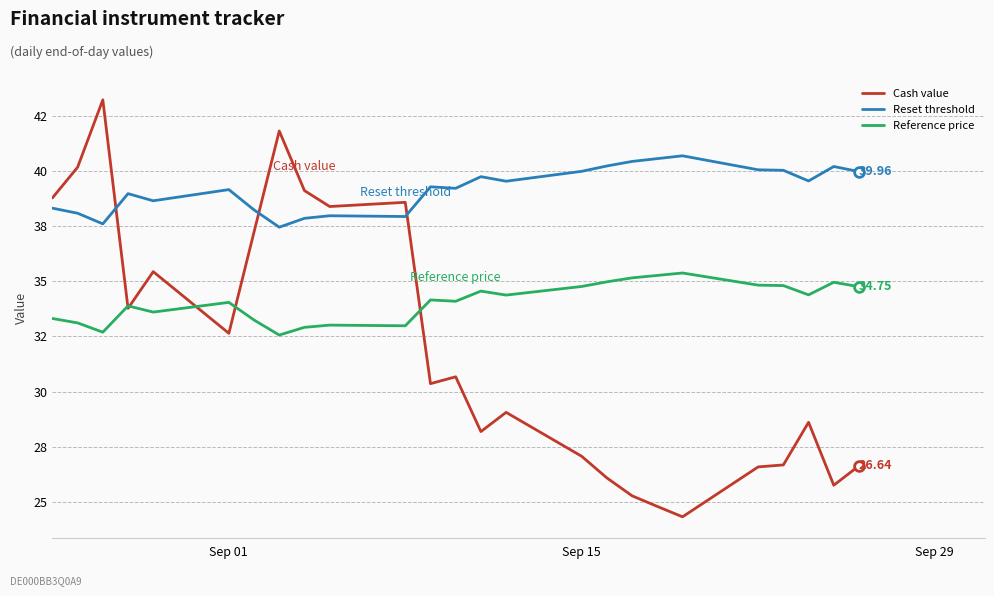

What is the smallest value displayed?

24.3